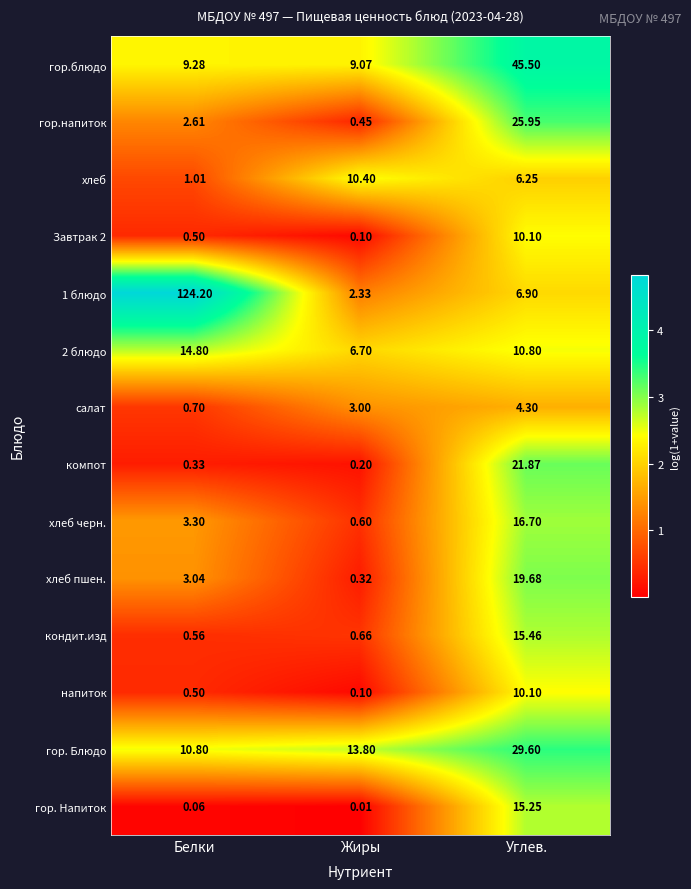

At which category is the sum across all series the highest?

Углев.